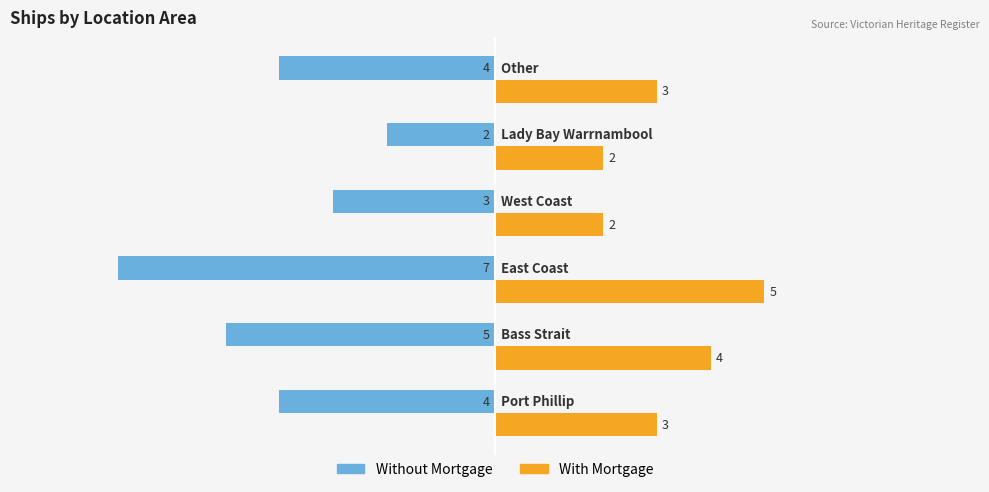

What is the minimum value shown in the chart?

-7